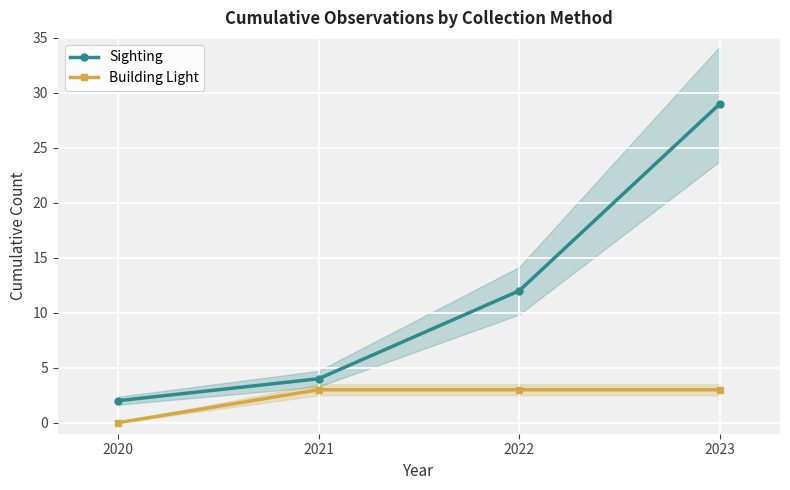

Which label corresponds to the smallest value in the chart?

2020